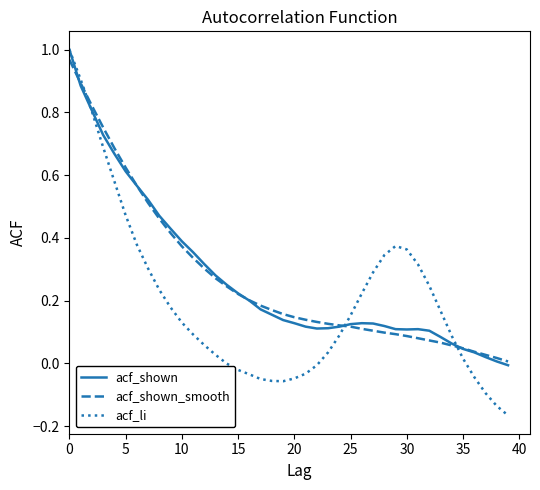

Which series has the largest range (max minus min)?

acf_li